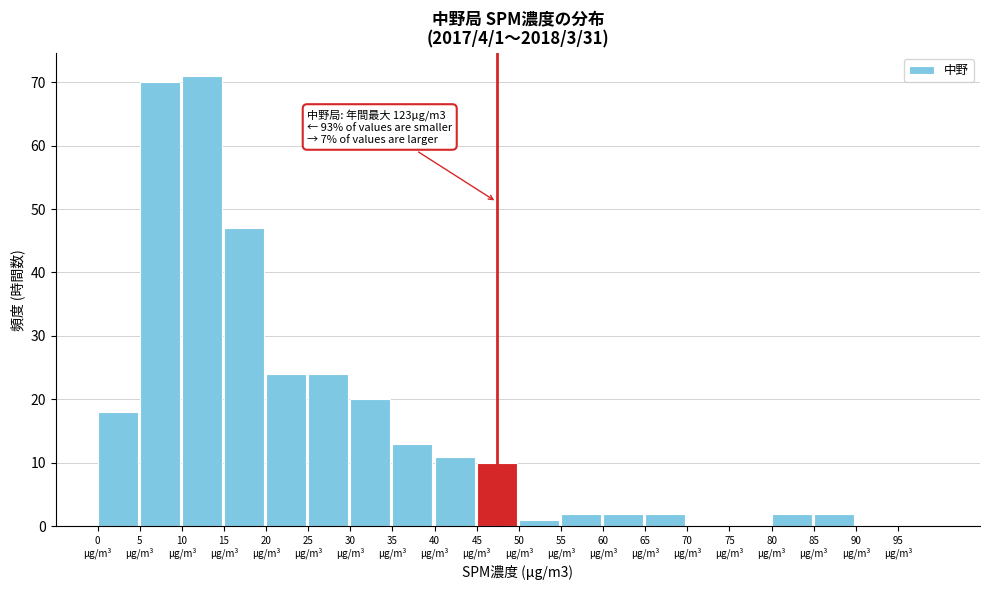

Over which range of the x-axis is the bar tallest?

10 to 15